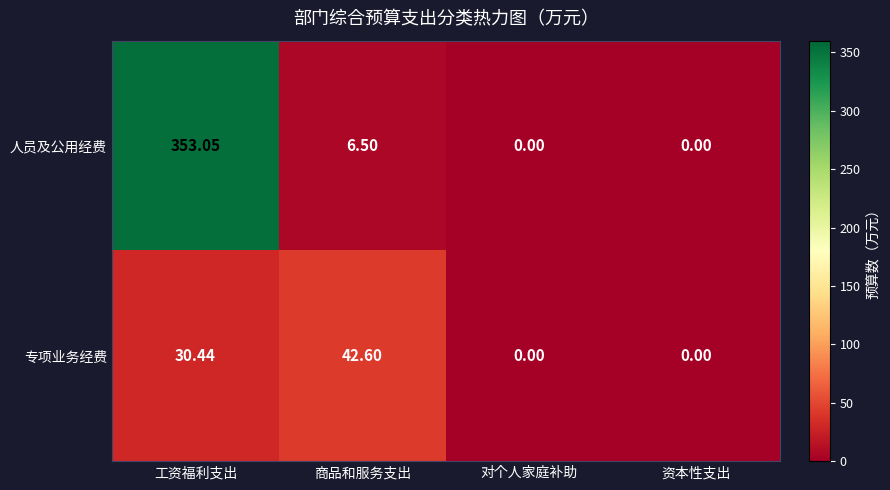

What is the total value across all series at 工资福利支出?

383.5